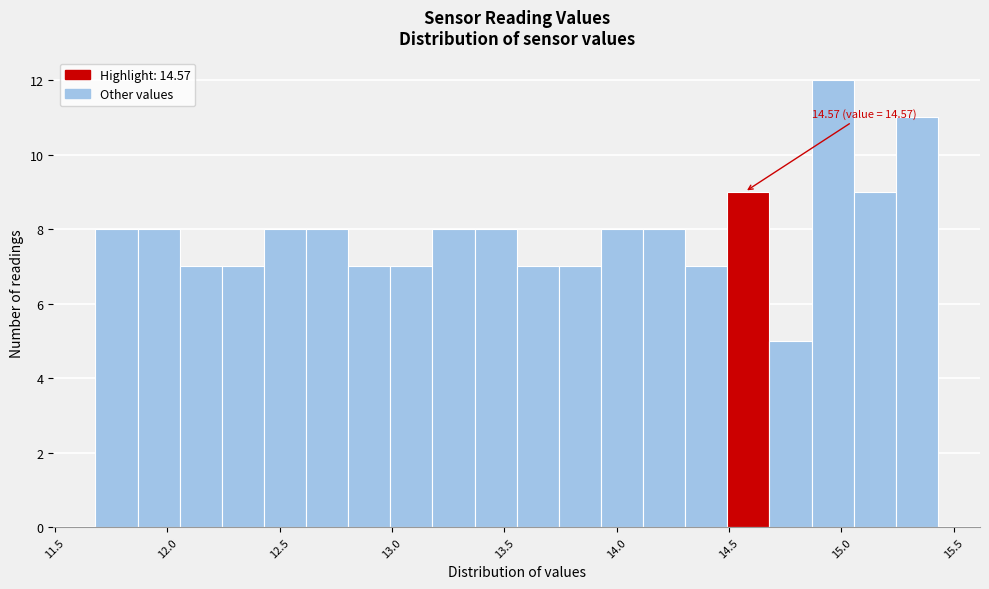

Around what value on the x-axis is the tallest bar? Give the approximate position of its centre, as read against the axis.

14.95